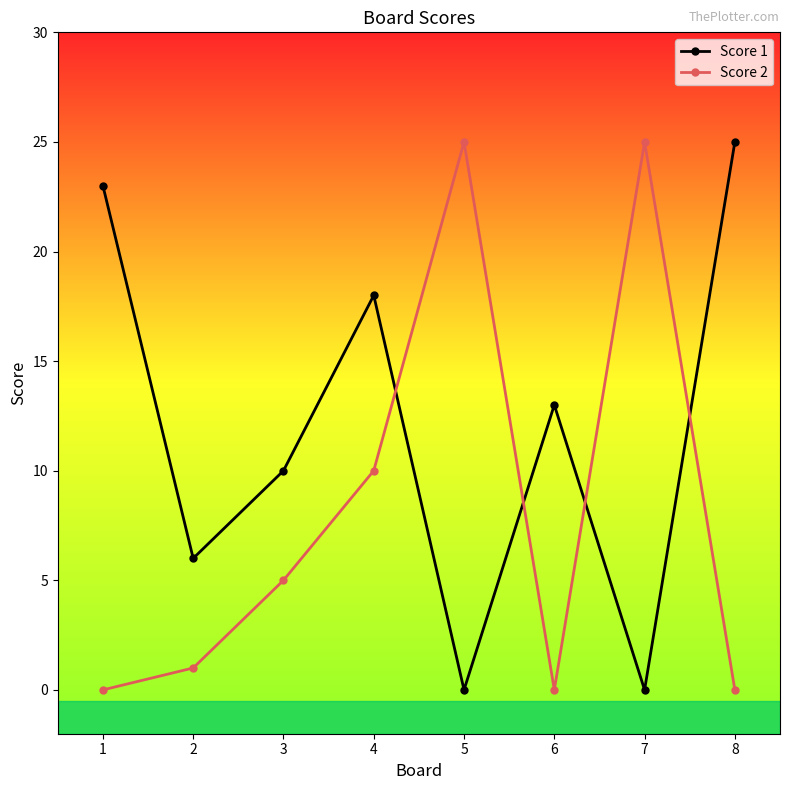

The value of Score 2 at 6 is -8. True or false?

False